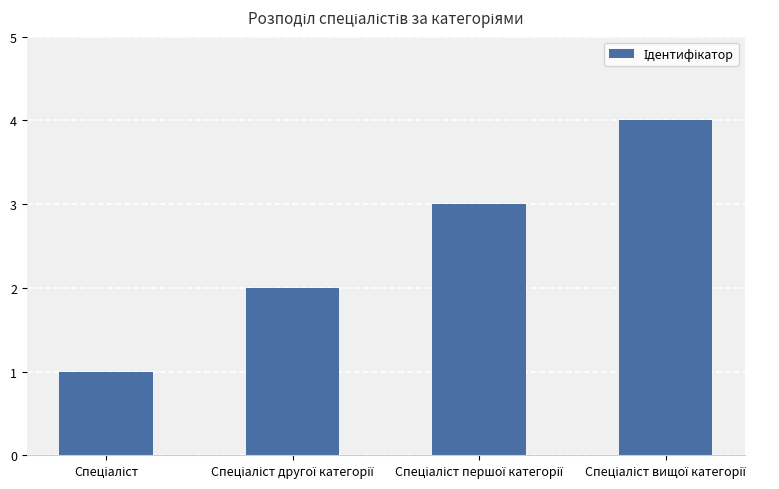

What is the greatest value displayed?

4